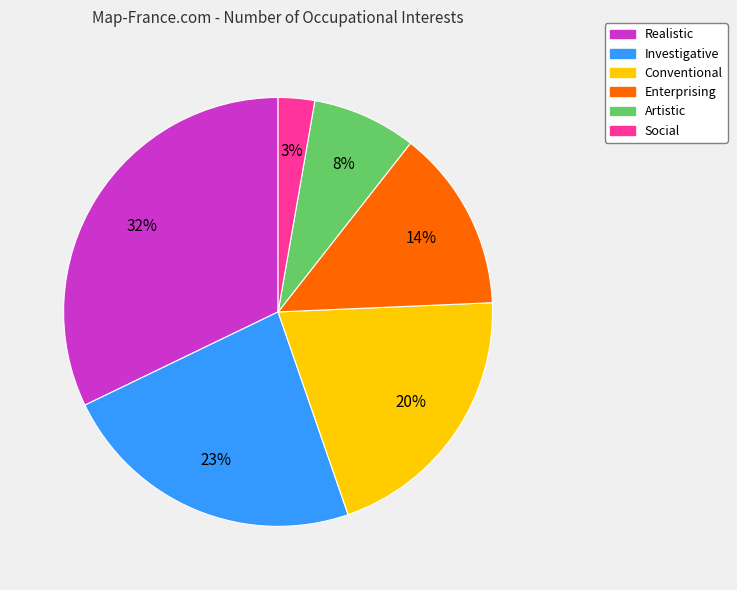

To the nearest percent, what portion does Realistic represent?

32%